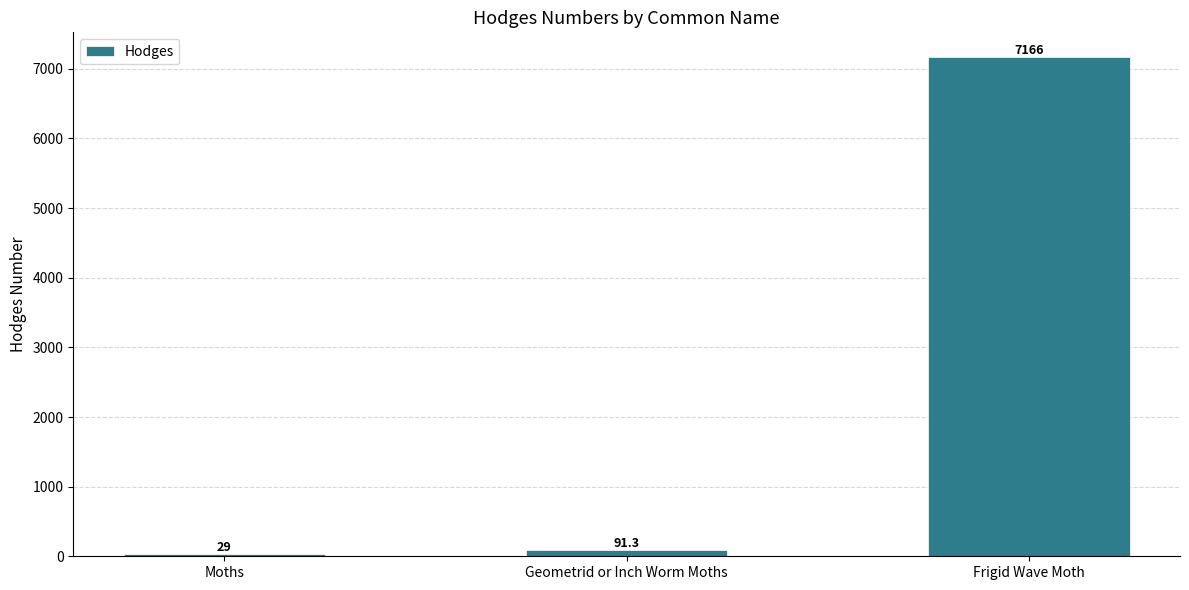

At which category does the chart reach its minimum across all series?

Moths